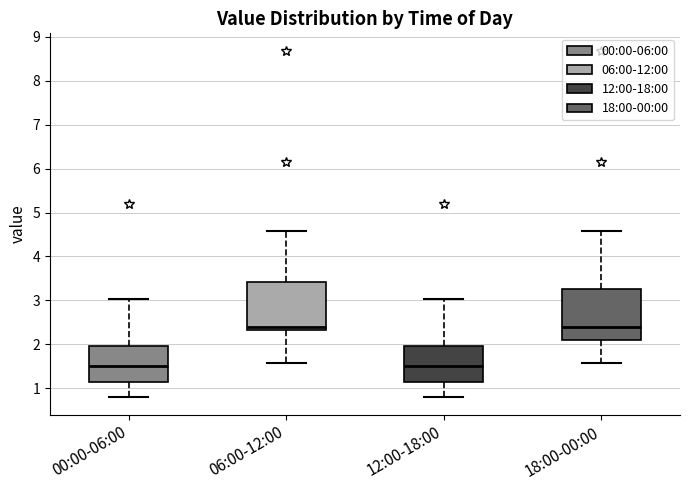

Reading left to right, read every box against the y-axis: the position of its median line, the range the box covers, and the ends of its whiskers. The values are not printed on the chart, so give them approximately, as read against the axis.

00:00-06:00: median 1.5, box 1.2 to 2.0, whiskers 0.8 to 3.0
06:00-12:00: median 2.4, box 2.3 to 3.4, whiskers 1.6 to 4.6
12:00-18:00: median 1.5, box 1.2 to 2.0, whiskers 0.8 to 3.0
18:00-00:00: median 2.4, box 2.1 to 3.3, whiskers 1.6 to 4.6